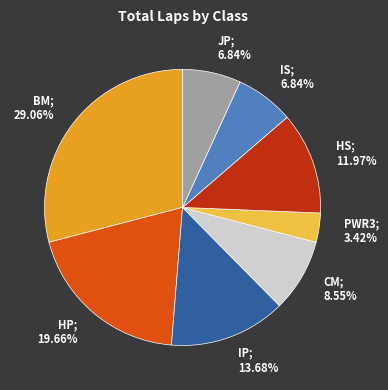

What is the ratio of the value at CM; 8.55% to the value at JP; 6.84%?

1.3